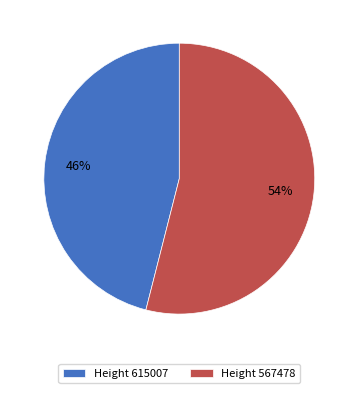

To the nearest percent, what is the average slice percentage?

50%